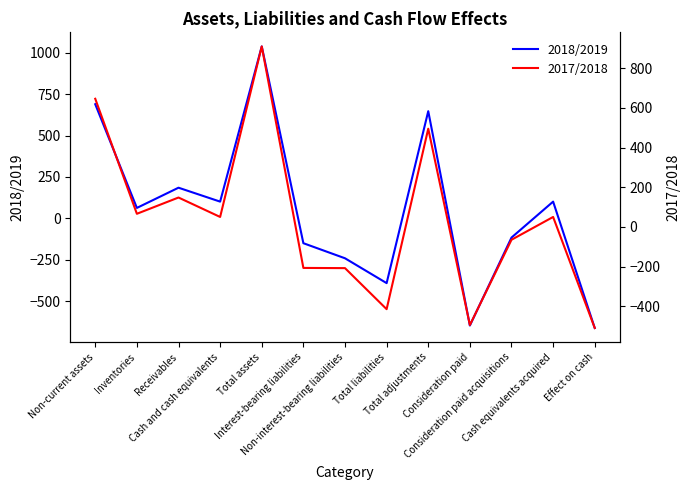

What is the label of the 11th point from the left?

Consideration paid acquisitions